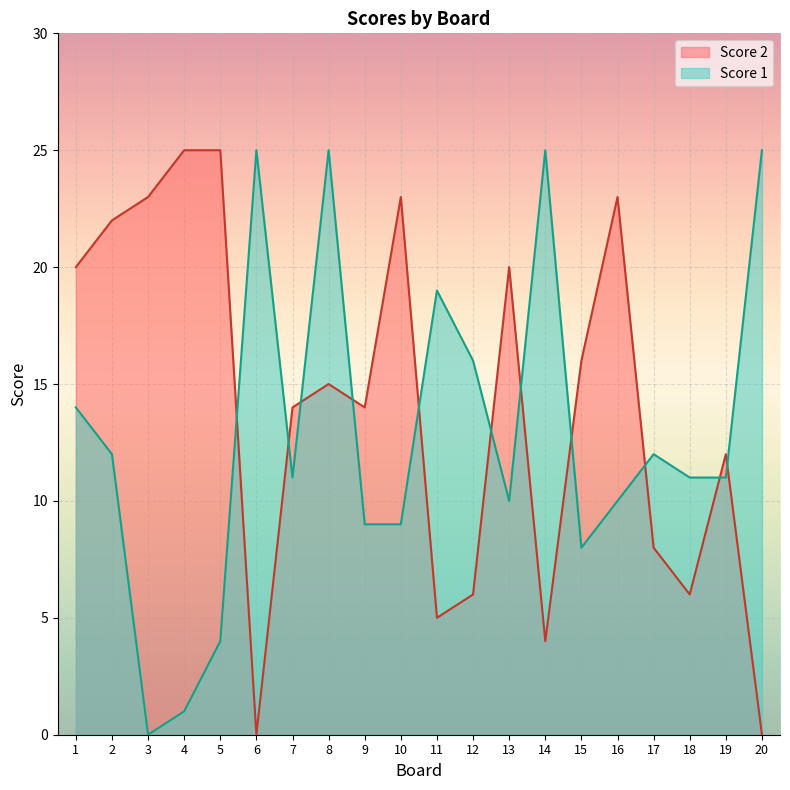

At 20, list the series in order from largest to smallest.

Score 1, Score 2